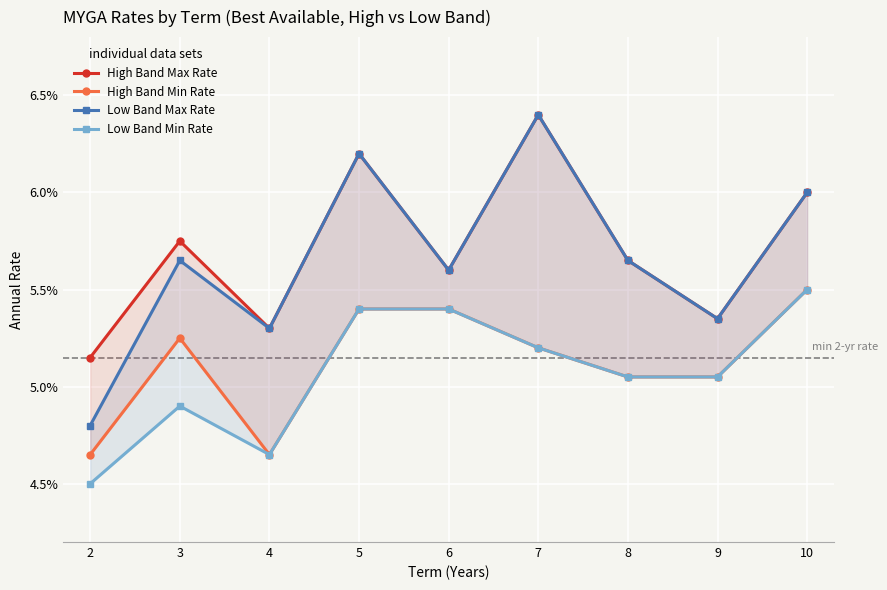

What is the value of the Low Band Min Rate point at the 6th from the left?

0.1